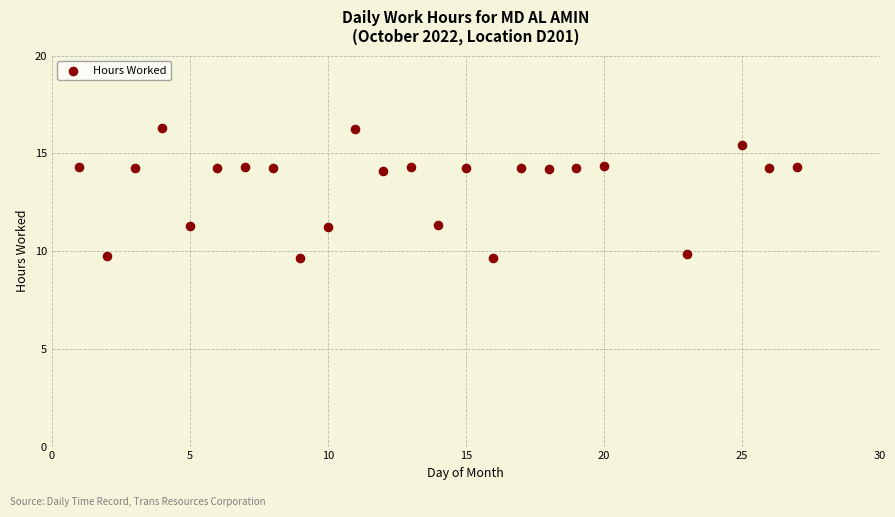

What is the range of Y values (max minus min)?

6.6